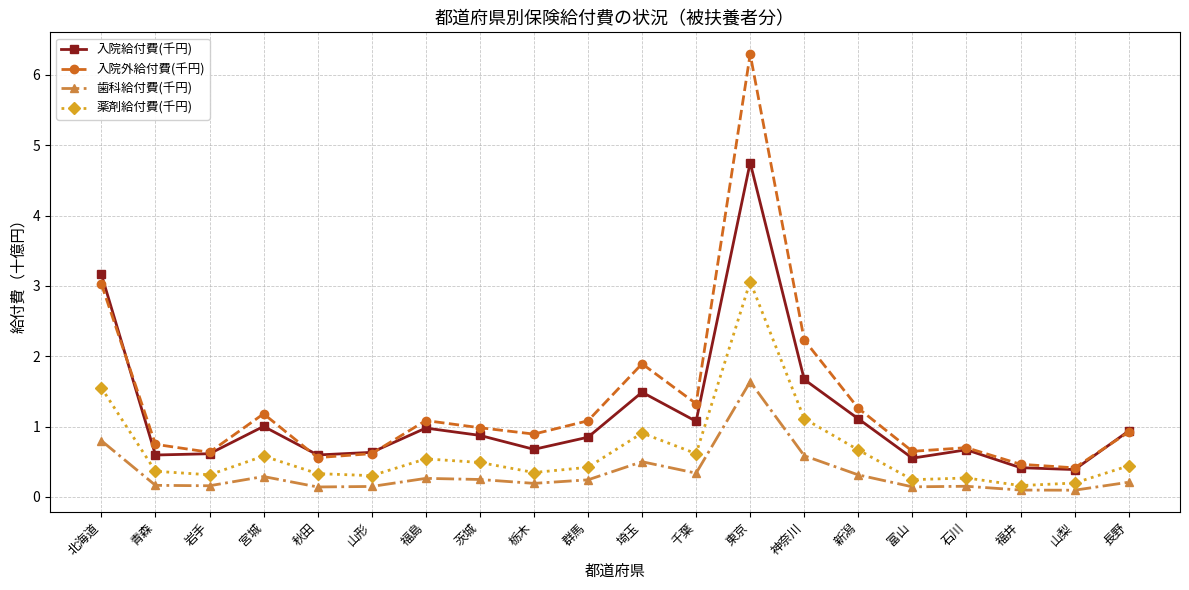

True or false: 歯科給付費(千円) and 薬剤給付費(千円) intersect in this chart.

False